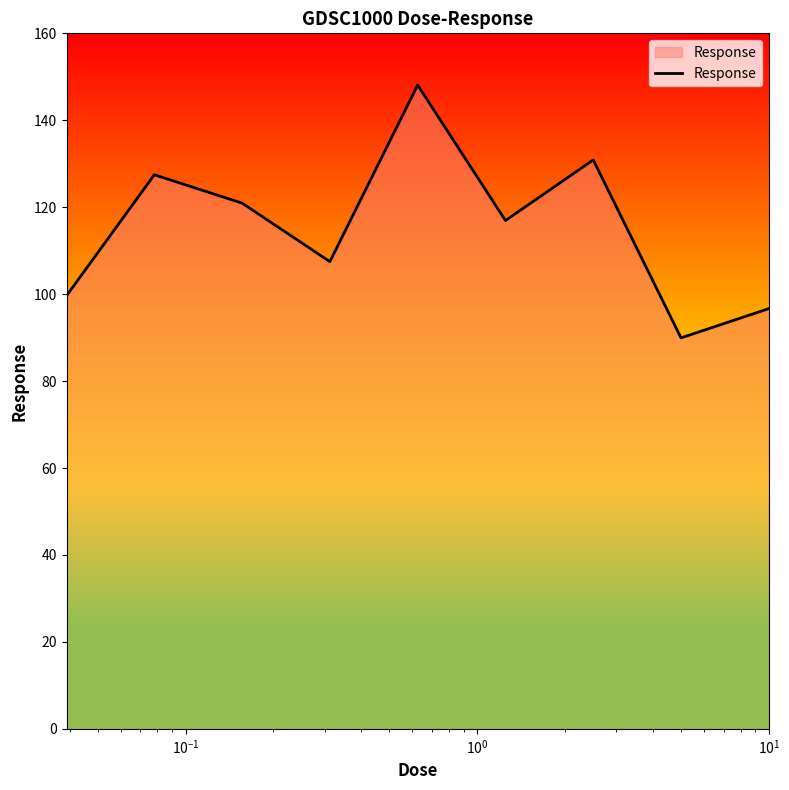

What is the difference between the maximum and minimum values?

58.2